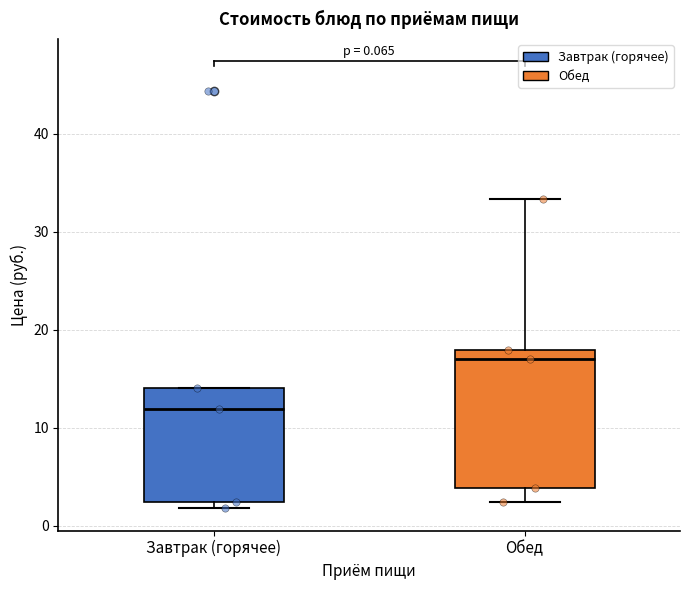

Which box is the tallest, from its lower edge to its upper edge?

Обед